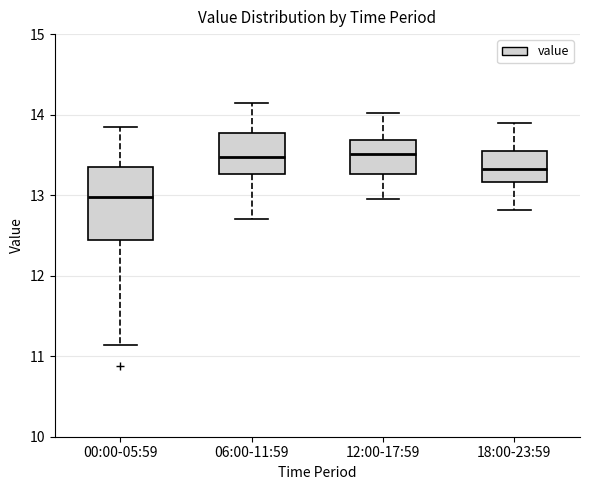

Comparing the boxes themselves (not the whiskers), which one is the tallest?

00:00-05:59